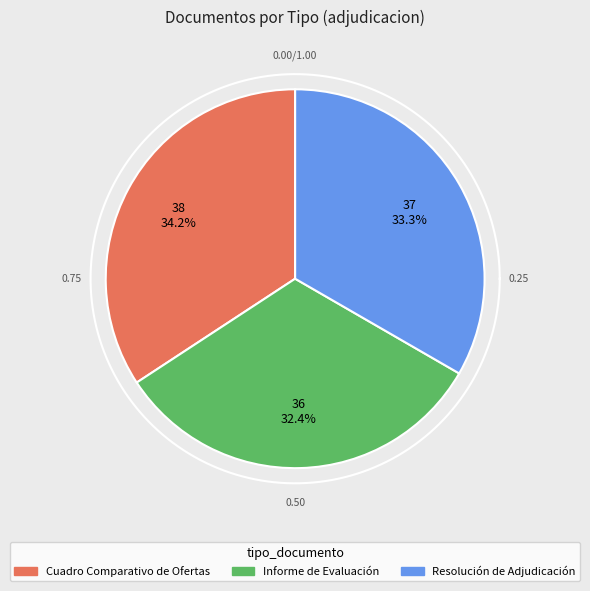

What percentage is NOT represented by Resolución de Adjudicación?

66.7%